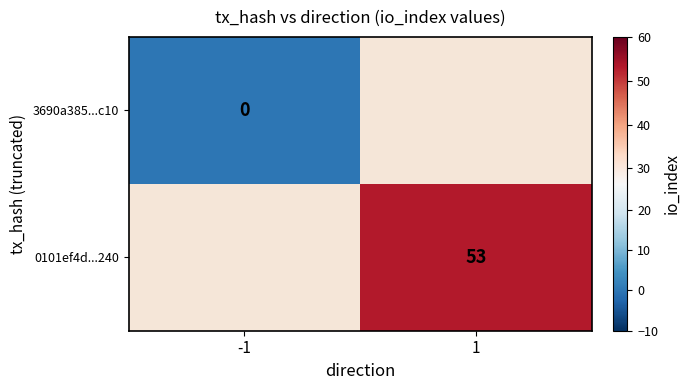

Is the value of 3690a385...c10 at -1 greater than the value of 0101ef4d...240 at 1?

No